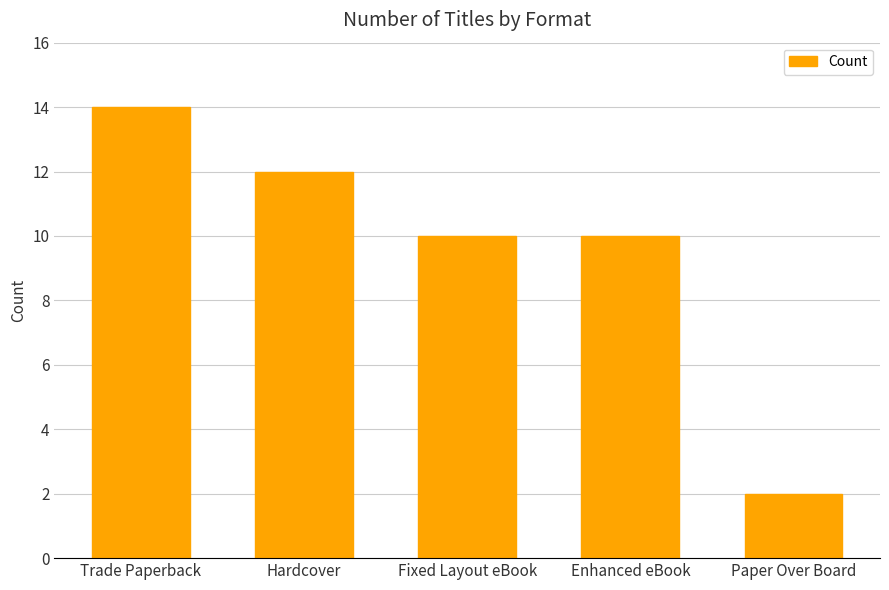

Where does the data first go above 10?

Trade Paperback